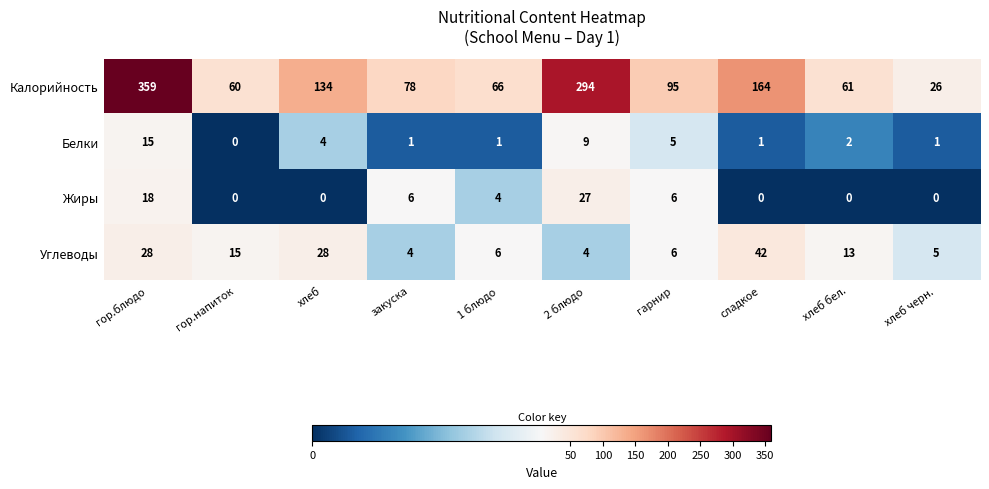

What is the sum of the Калорийность values at хлеб and гор.блюдо?

493